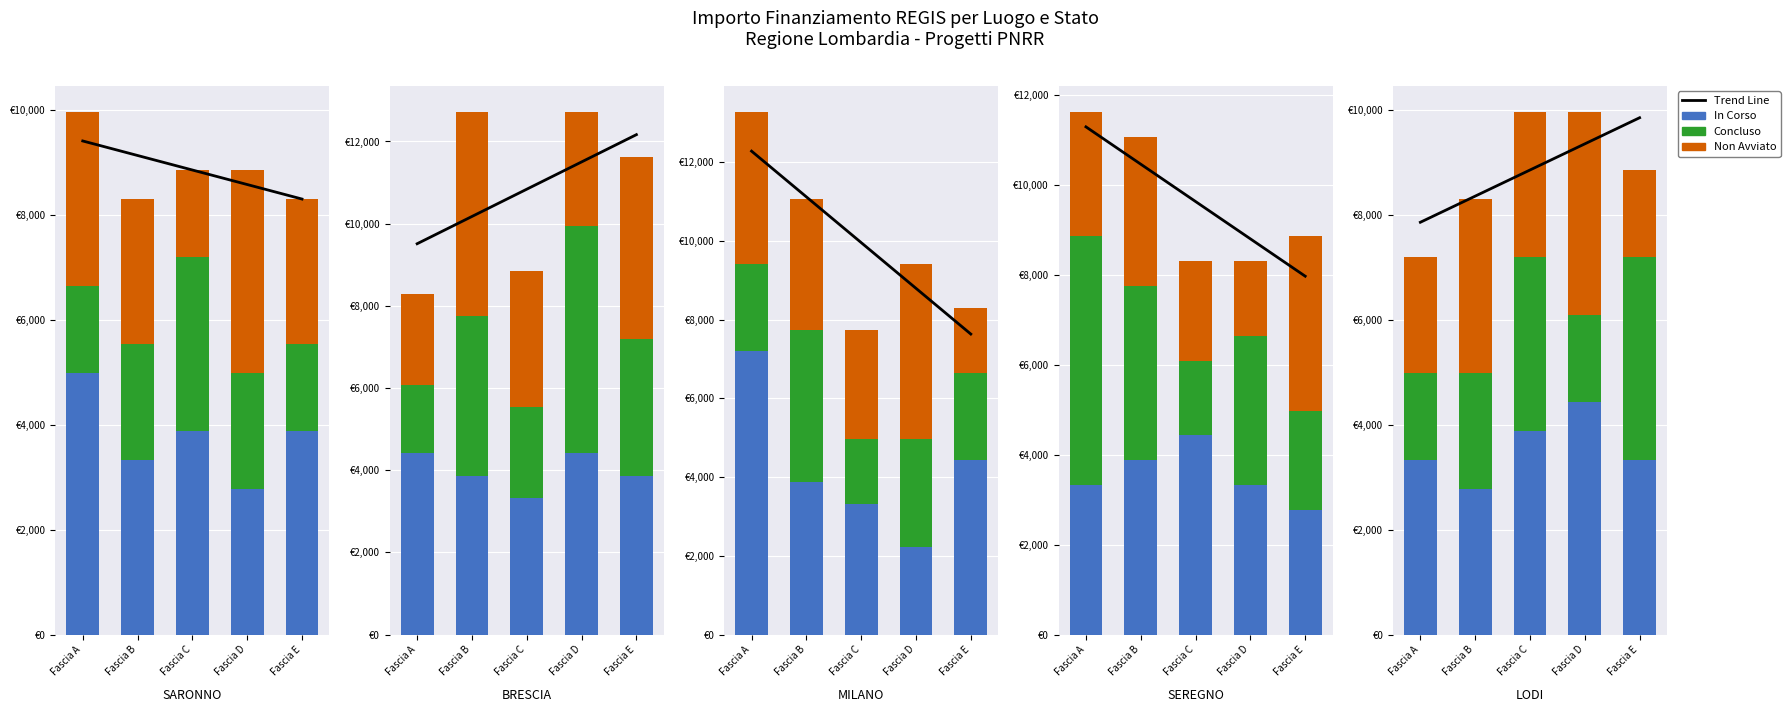

Between Fascia A and Fascia E, which series saw the biggest shift?

Concluso